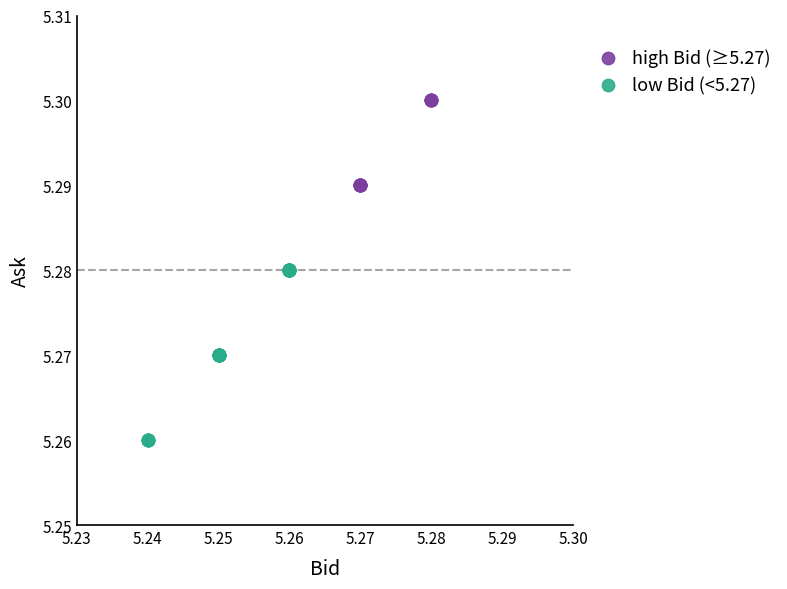

Which series has the largest Y range (max minus min)?

low Bid (<5.27)